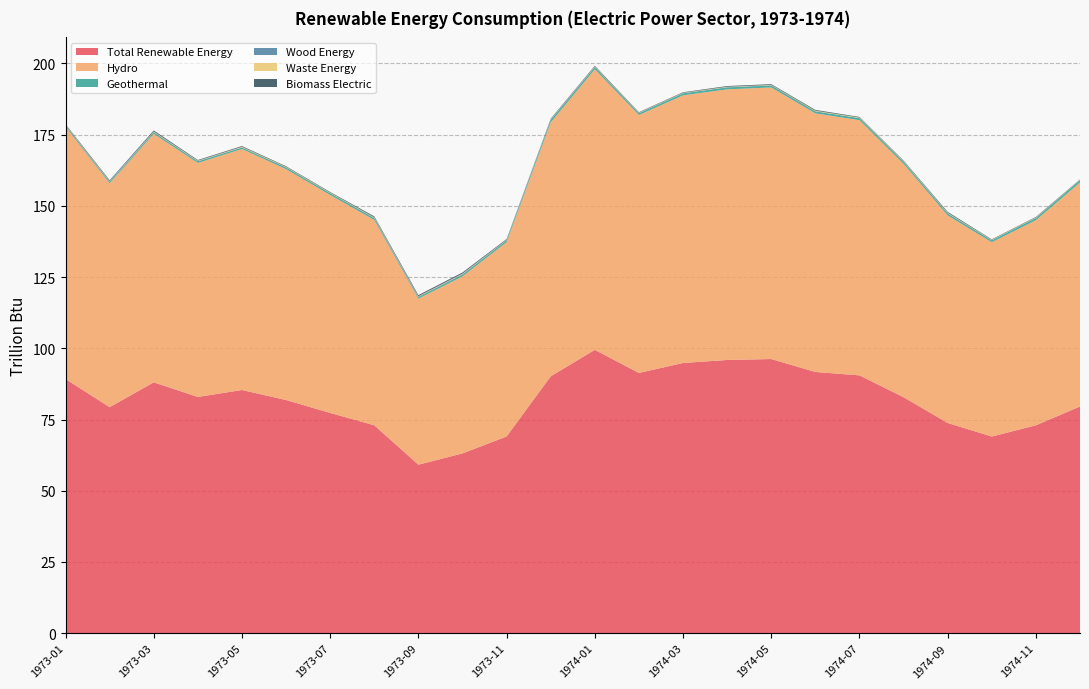

Reading left to right, transcribe all the data shown in this chart.

Total Renewable Energy: 89.2	79.3	88.0	82.9	85.4	81.8	77.3	73.0	59.1	63.1	69.1	90.2	99.4	91.3	94.8	95.9	96.2	91.7	90.5	82.8	73.8	69.0	73.0	79.6
Hydro: 88.5	78.6	87.2	82.1	84.6	81.0	76.5	72.1	58.3	62.1	68.2	89.1	98.5	90.5	93.9	95.0	95.3	90.8	89.6	81.9	72.8	68.2	72.0	78.6
Geothermal: 0.5	0.4	0.5	0.5	0.5	0.6	0.6	0.6	0.5	0.6	0.6	0.8	0.7	0.6	0.7	0.7	0.7	0.6	0.7	0.7	0.7	0.7	0.8	0.8
Wood Energy: 0.1	0.2	0.2	0.1	0.0	0.0	0.0	0.2	0.2	0.2	0.1	0.1	0.1	0.0	0.0	0.1	0.1	0.1	0.0	0.0	0.1	0.0	0.0	0.0
Waste Energy: 0.2	0.1	0.2	0.2	0.2	0.2	0.2	0.2	0.2	0.2	0.2	0.1	0.2	0.1	0.1	0.1	0.1	0.2	0.2	0.2	0.2	0.2	0.2	0.1
Biomass Electric: 0.2	0.3	0.4	0.2	0.3	0.2	0.2	0.3	0.4	0.4	0.2	0.2	0.3	0.2	0.2	0.2	0.2	0.3	0.2	0.2	0.3	0.2	0.2	0.1